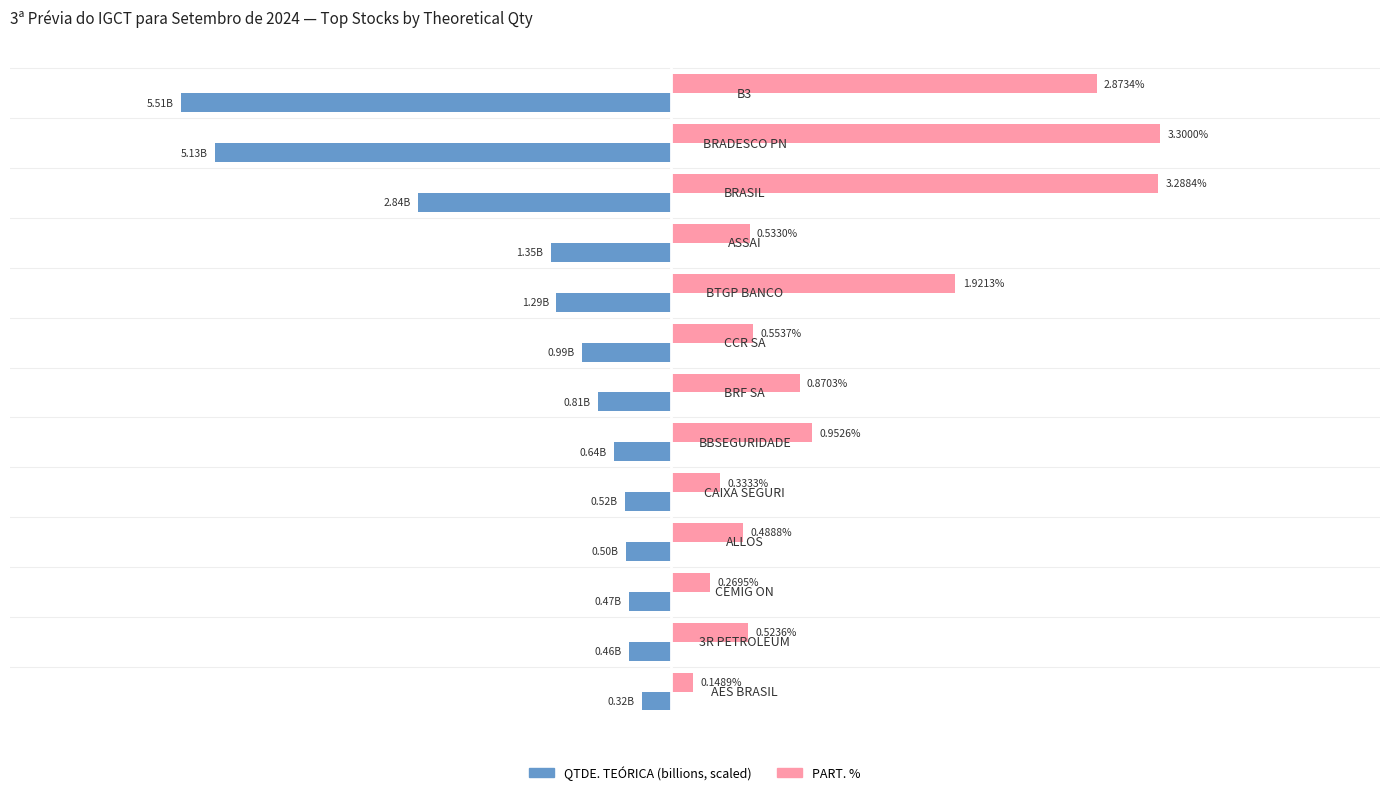

At which category is the sum across all series the highest?

BRASIL